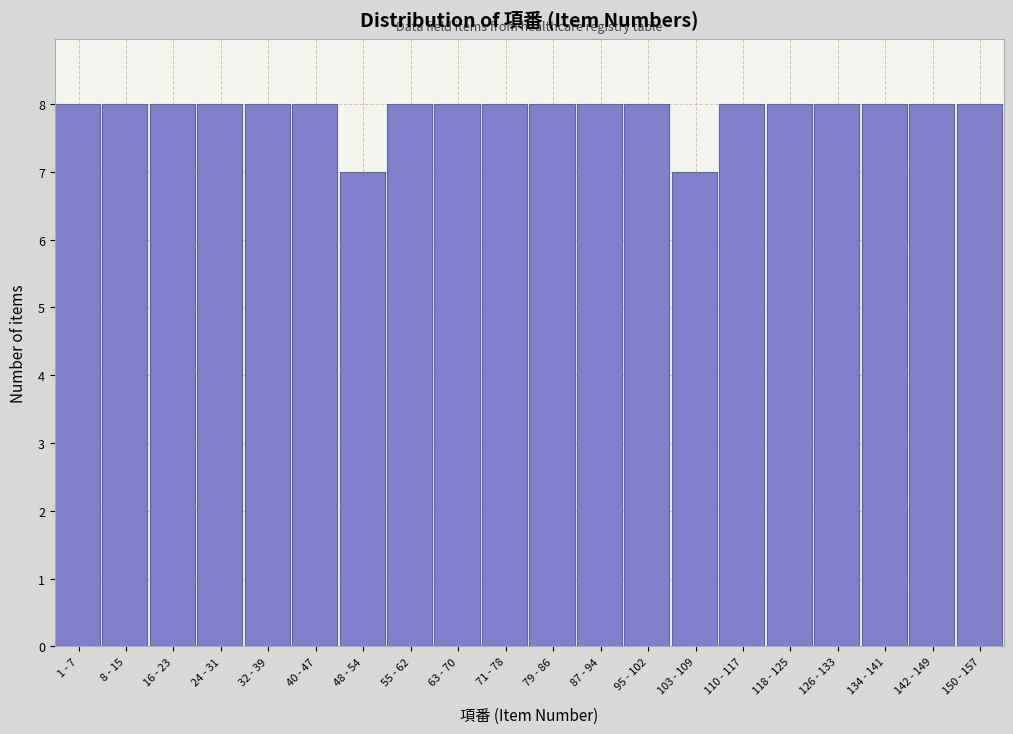

Reading left to right, list all the values displayed in this chart.

1 - 7=8	8 - 15=8	16 - 23=8	24 - 31=8	32 - 39=8	40 - 47=8	48 - 54=7	55 - 62=8	63 - 70=8	71 - 78=8	79 - 86=8	87 - 94=8	95 - 102=8	103 - 109=7	110 - 117=8	118 - 125=8	126 - 133=8	134 - 141=8	142 - 149=8	150 - 157=8